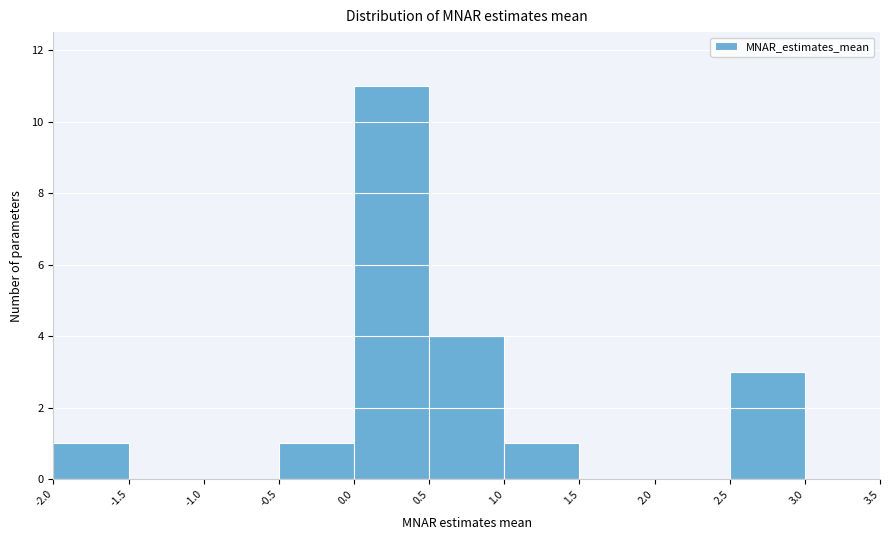

What is the height of the bar covering -2.0 to -1.5 on the x-axis? The values are not printed on the chart, so give them approximately, as read against the axis.

1